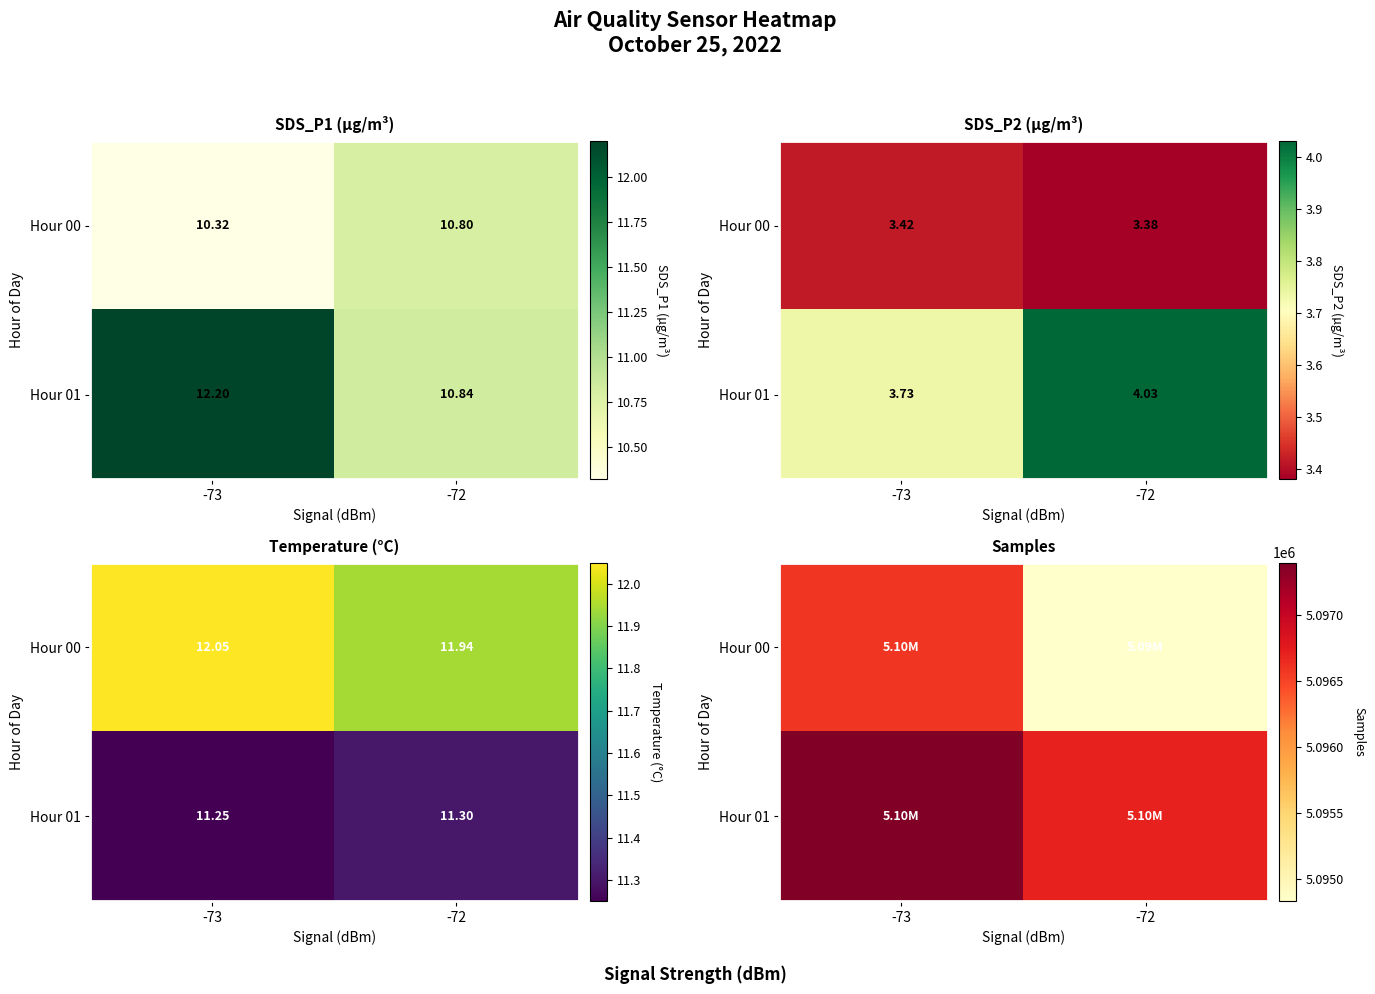

Count the number of categories in the chart.

2